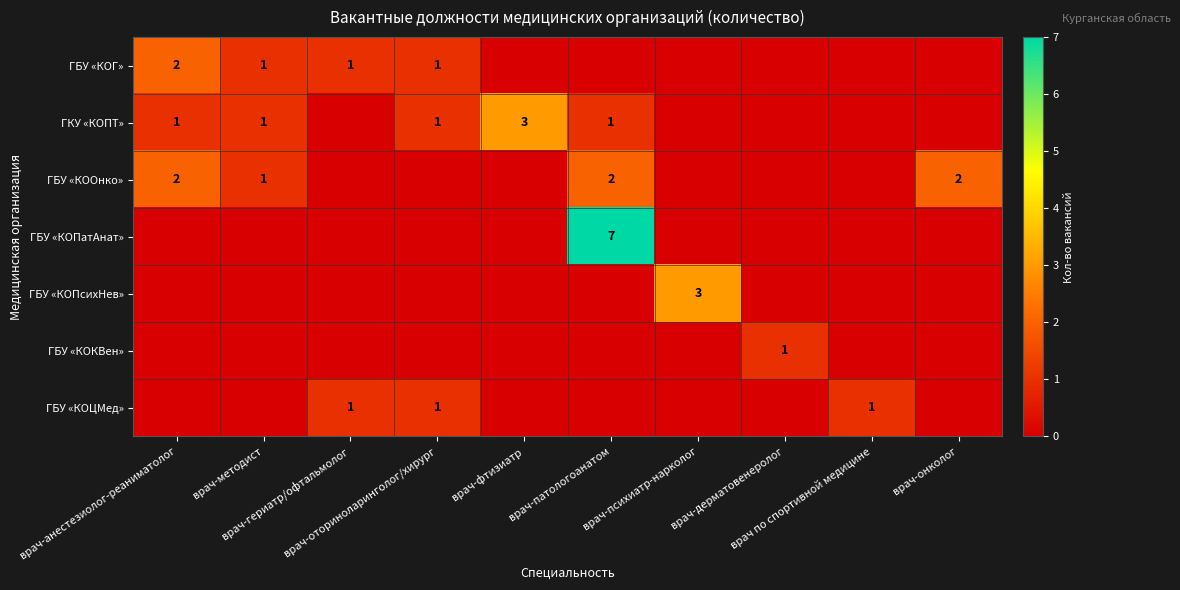

Which series has the largest range (max minus min)?

ГБУ «КОПатАнат»